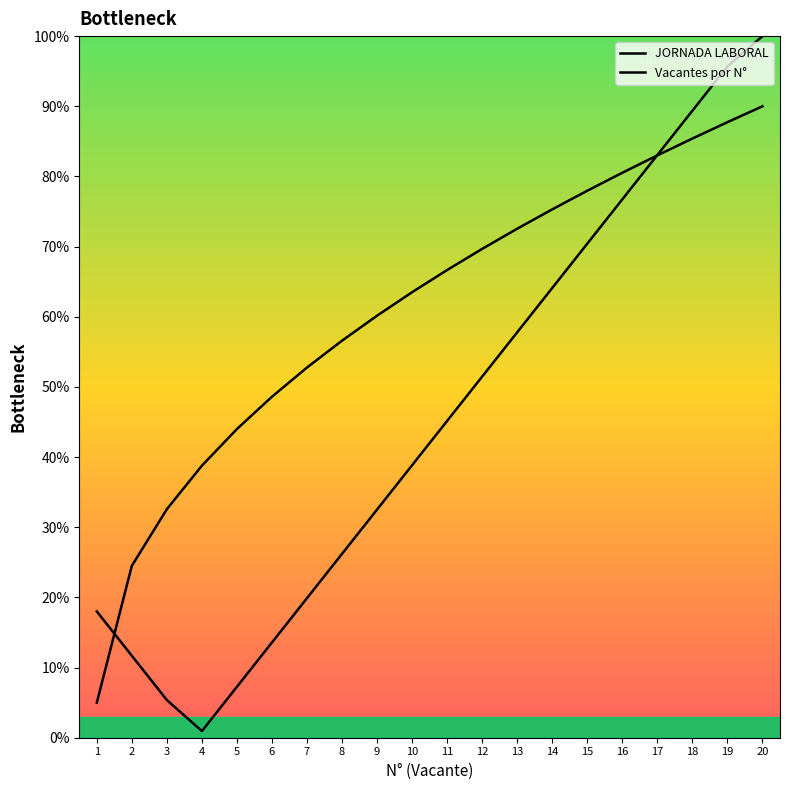

Reading left to right, list all the values displayed in this chart.

JORNADA LABORAL: 18.0	11.7	5.4	0.9	7.3	13.6	19.9	26.2	32.5	38.8	45.2	51.5	57.8	64.1	70.4	76.7	83.1	89.4	95.7	100.0
Vacantes por N°: 5.0	24.5	32.6	38.8	44.0	48.6	52.8	56.6	60.2	63.5	66.7	69.7	72.6	75.3	78.0	80.5	83.0	85.4	87.7	90.0